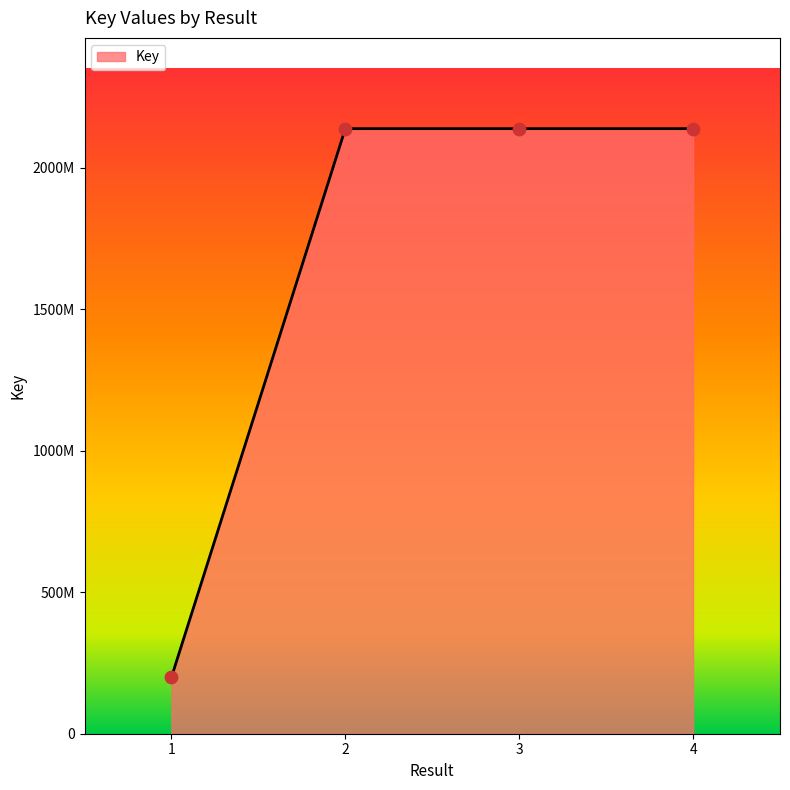

Between 3 and 4, which is larger?

3